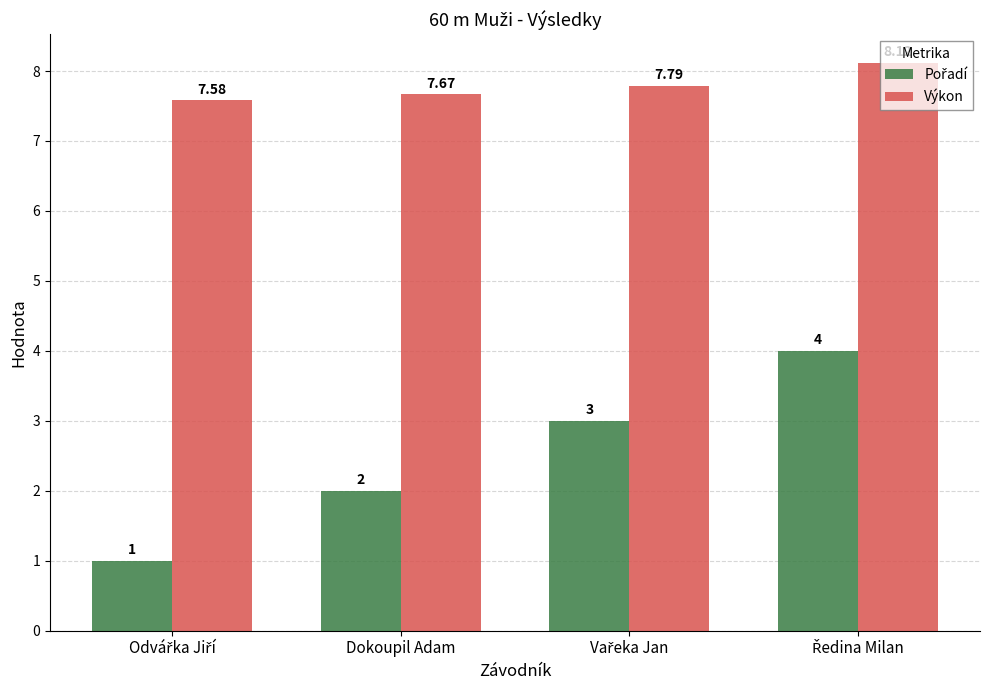

How many series are shown in this chart?

2